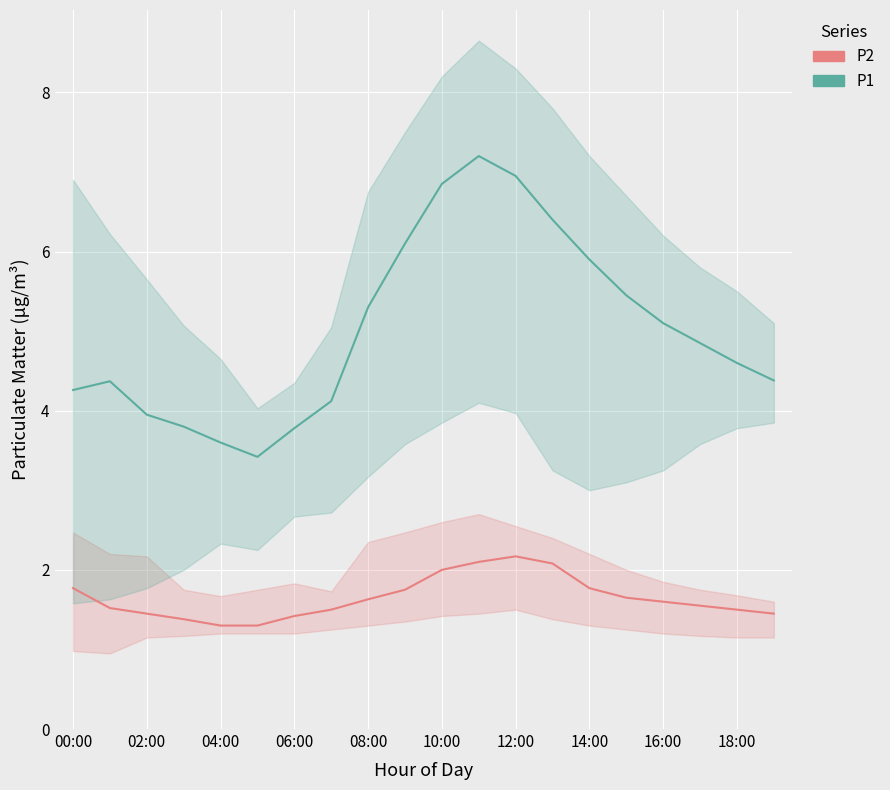

True or false: P1 has a value of 6.8 at 16:00.

False